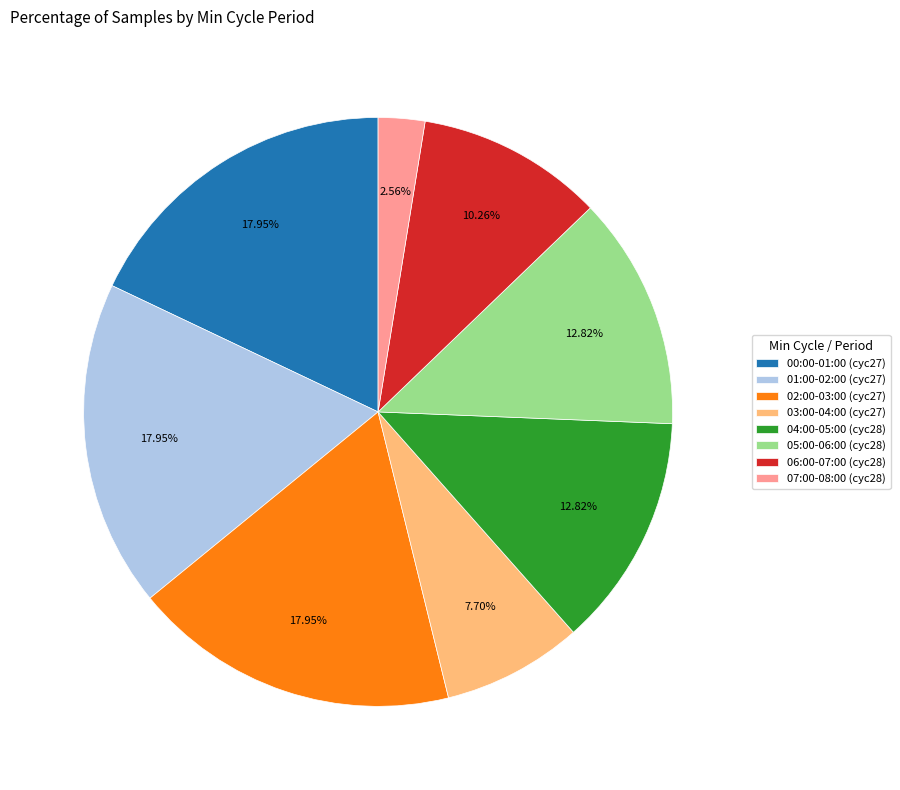

Is there a majority slice in this chart?

No